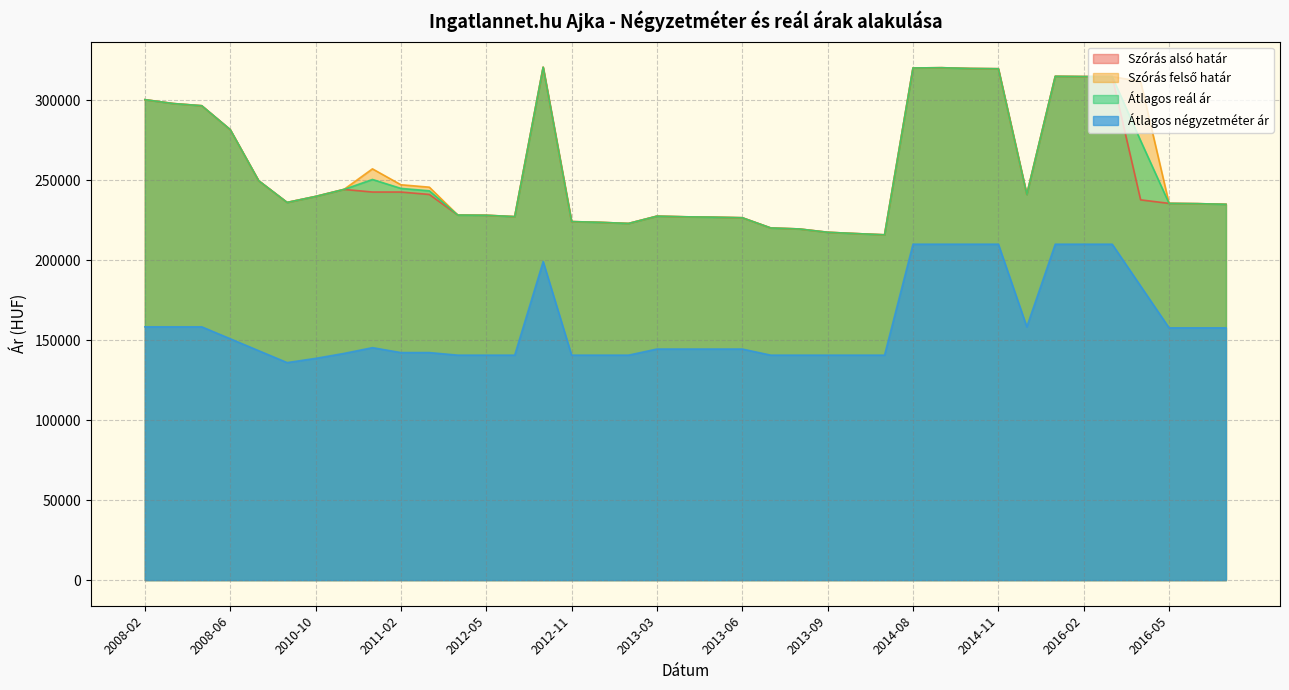

Which series has the largest total across all categories?

Szórás felső határ